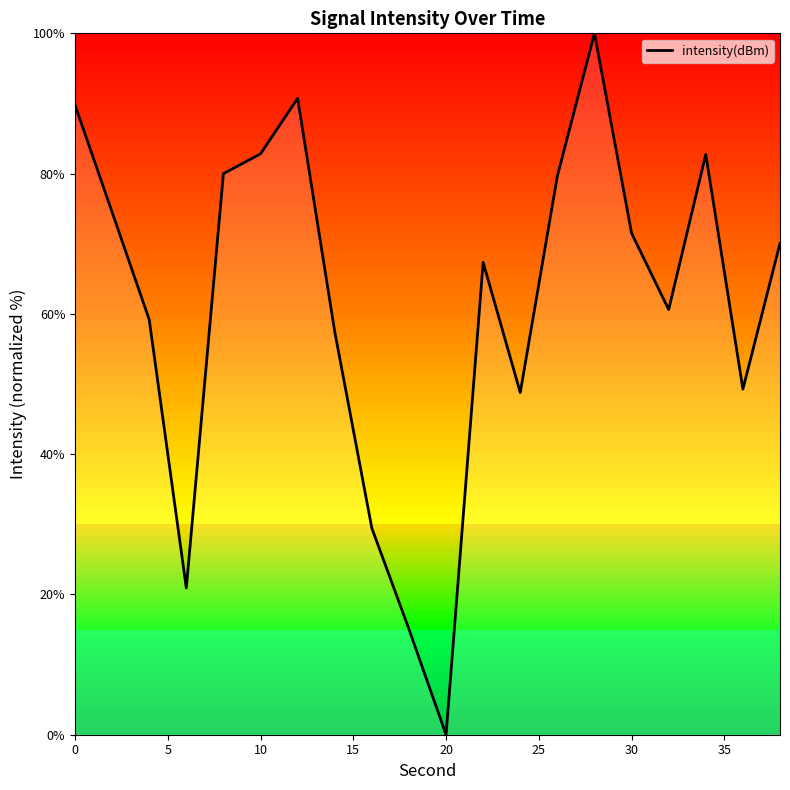

How many lines are shown in the chart?

1